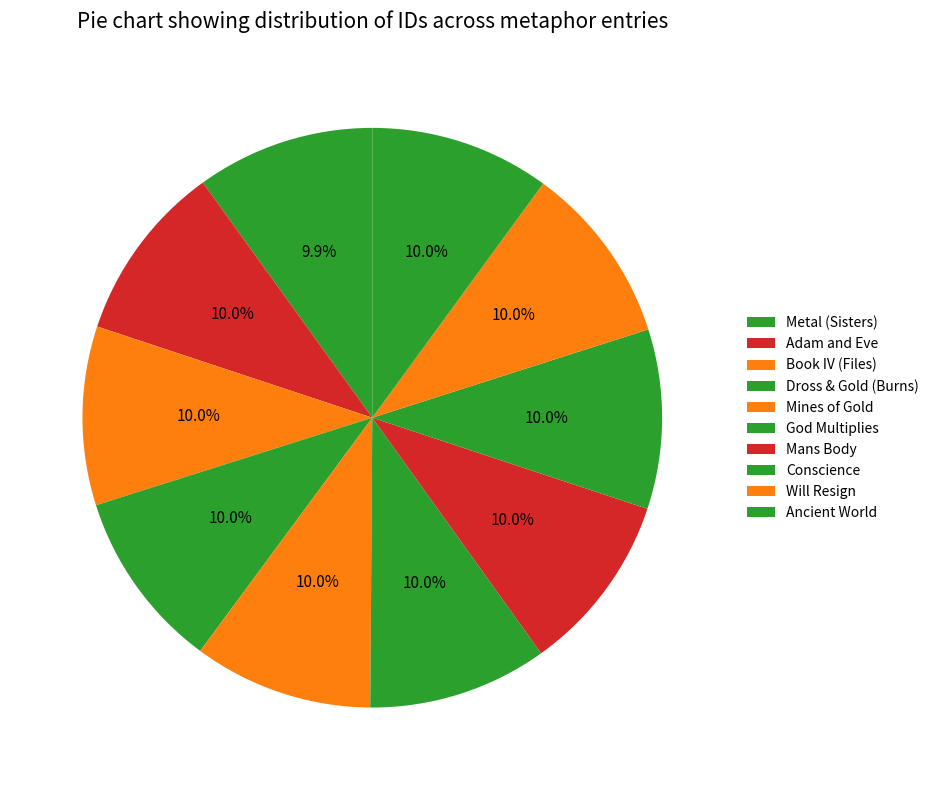

Which has a higher value, Ancient World or Mans Body?

Ancient World